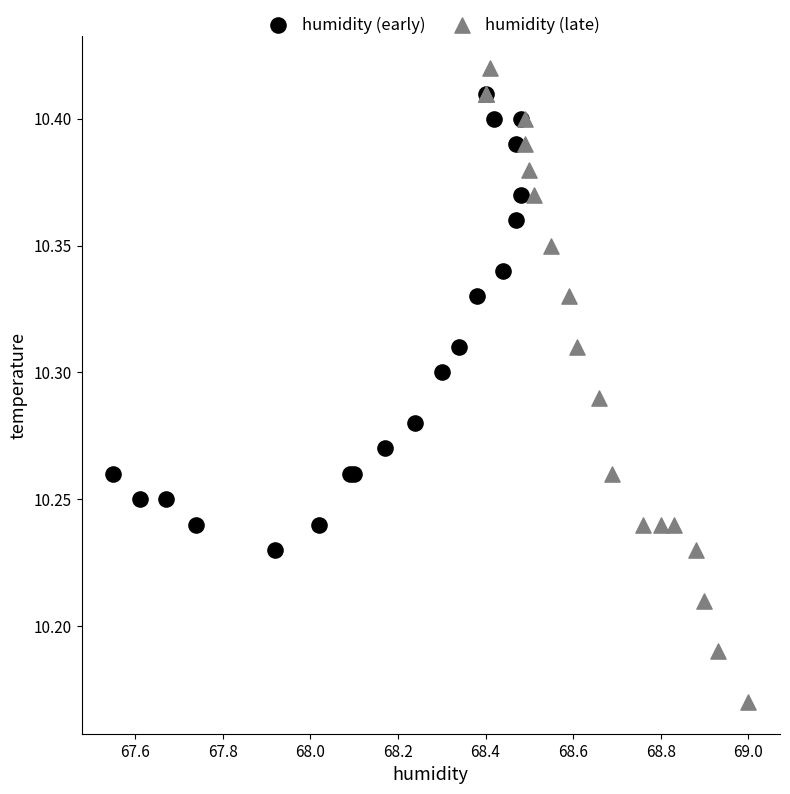

Which series contains the lowest Y value?

humidity (late)